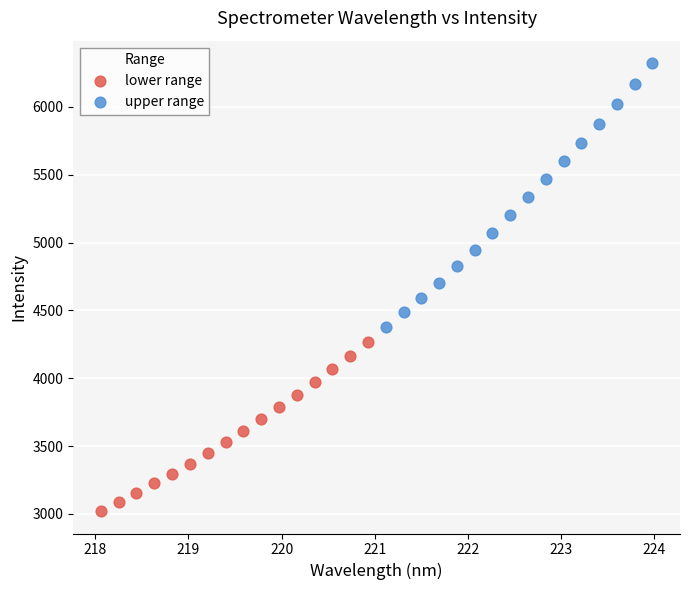

Which series contains the lowest Y value?

lower range